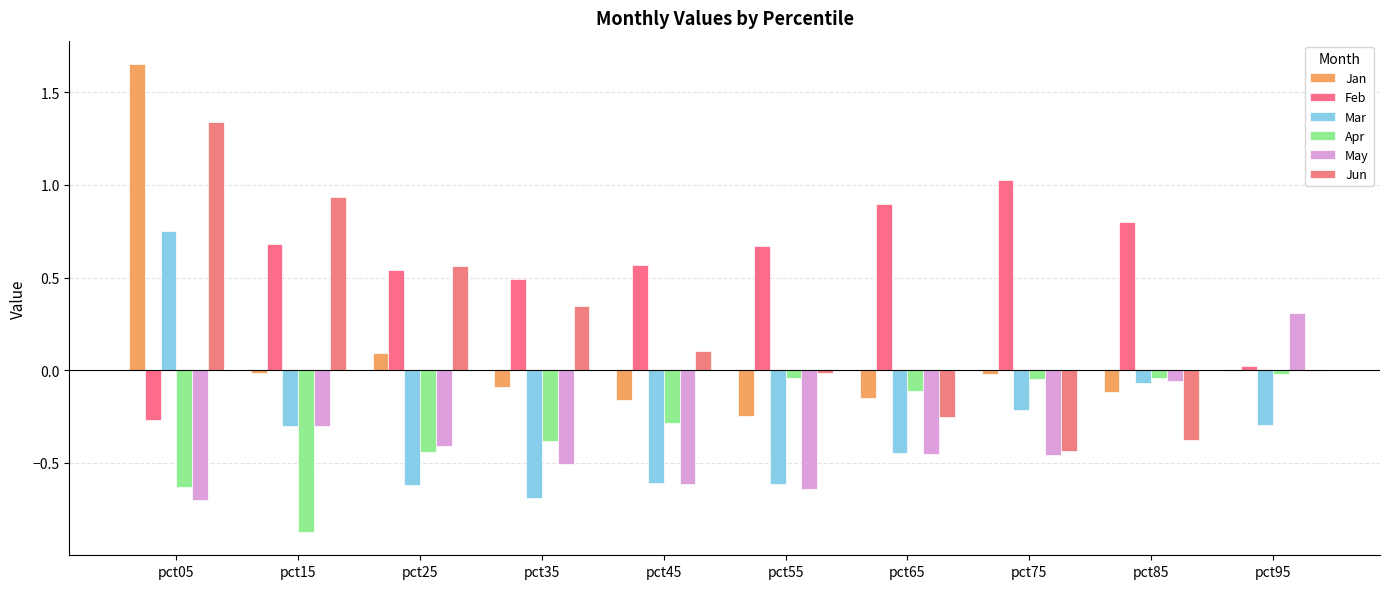

What is the maximum value for May?

0.3